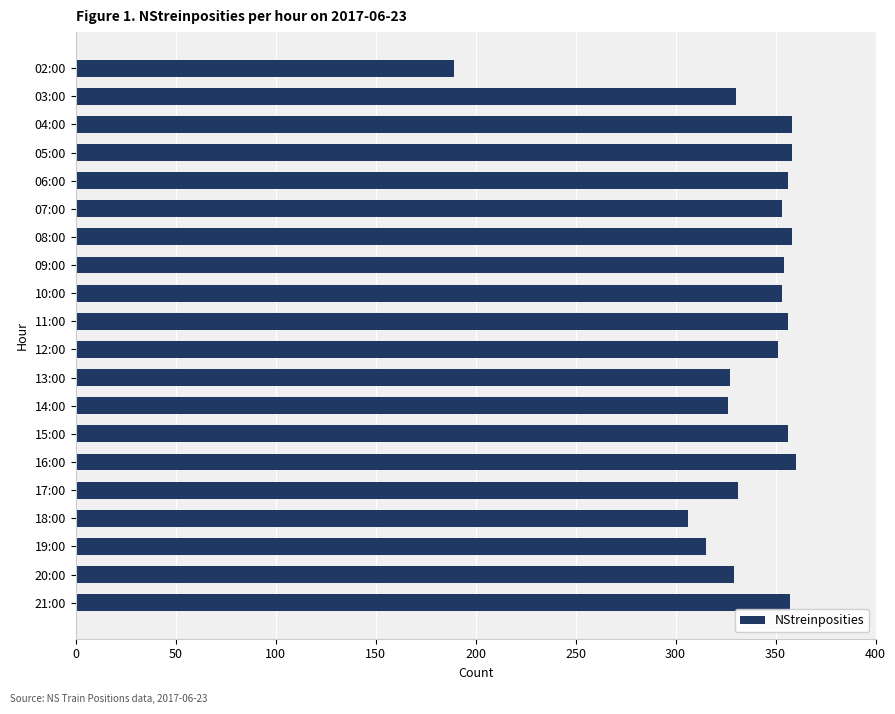

Approximately how many times larger is the value at 19:00 compared to 07:00?

0.9